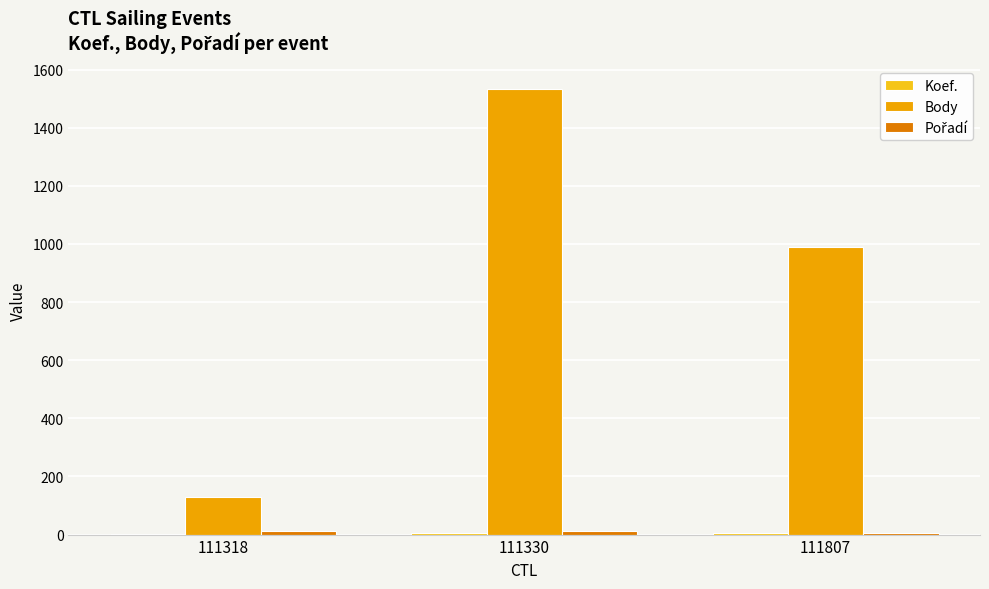

What is the maximum value shown in the chart?

1535